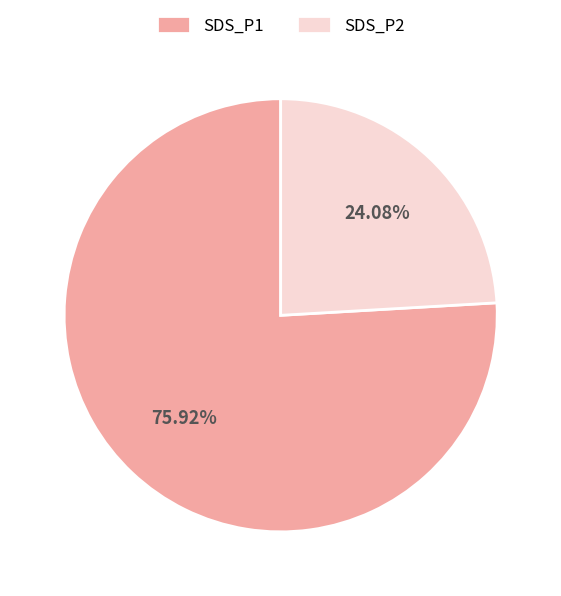

What is the ratio of the value at SDS_P2 to the value at SDS_P1?

0.3